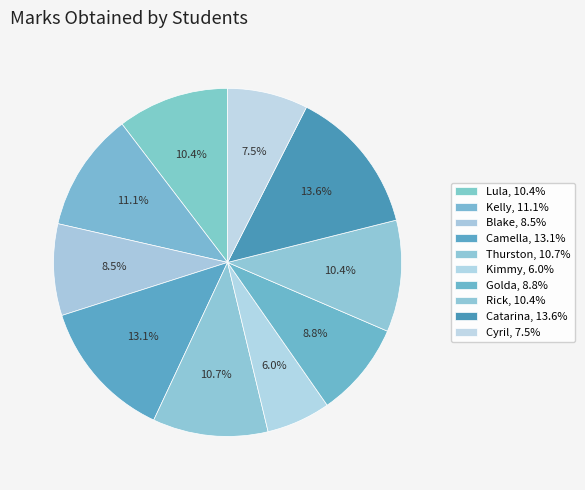

Between Thurston and Catarina, which is larger?

Catarina